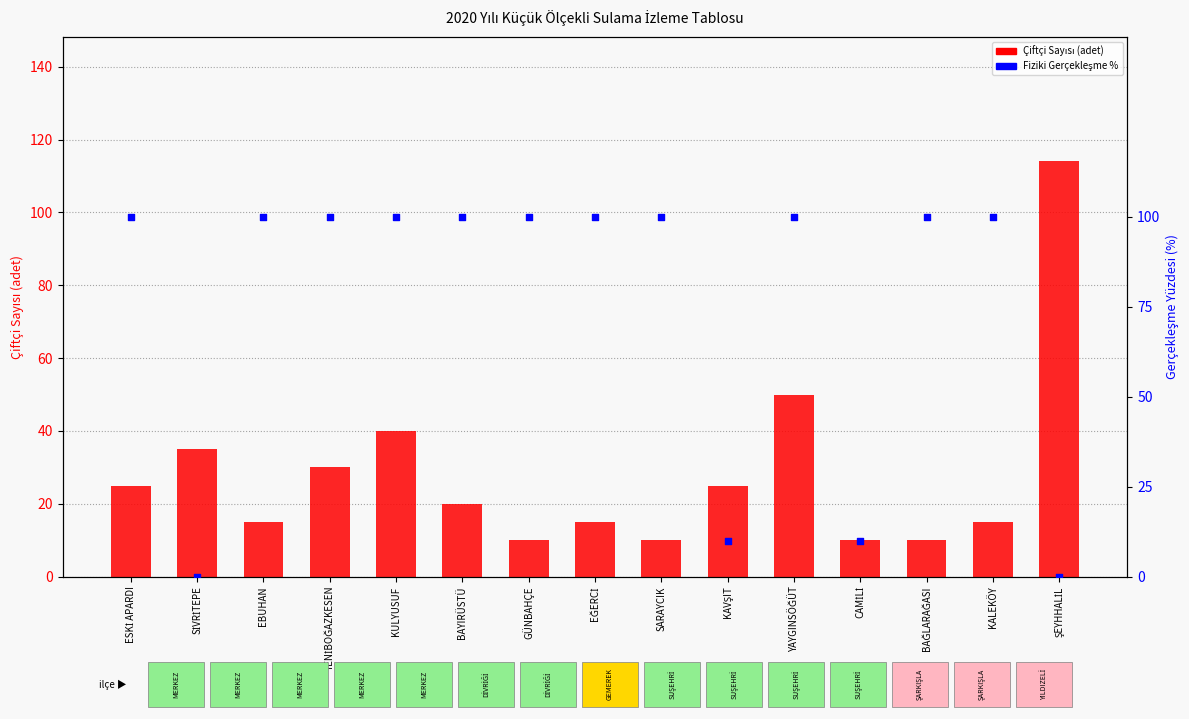

At which category is the sum across all series the highest?

YAYGINSÖĞÜT